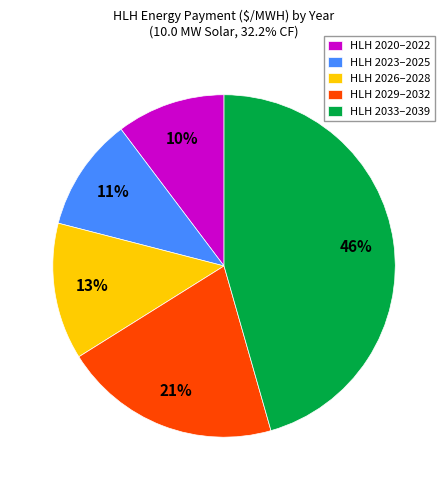

Combined, do HLH 2026–2028 and HLH 2023–2025 account for over 50%?

No